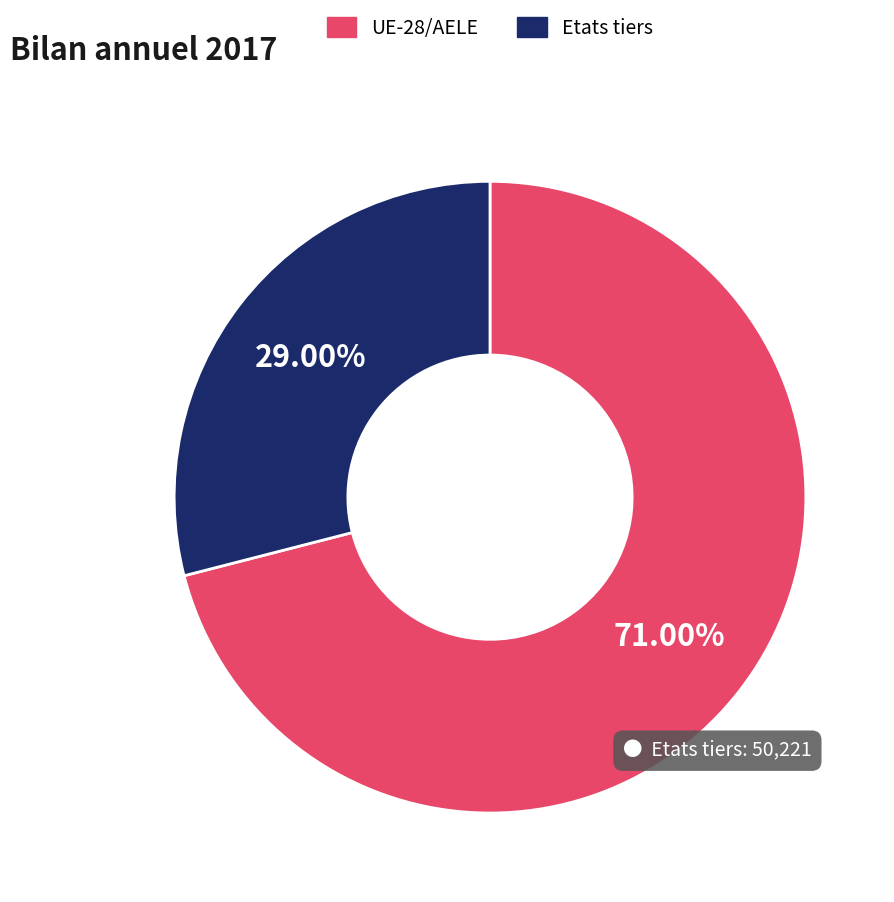

Count the number of slices in the pie.

2